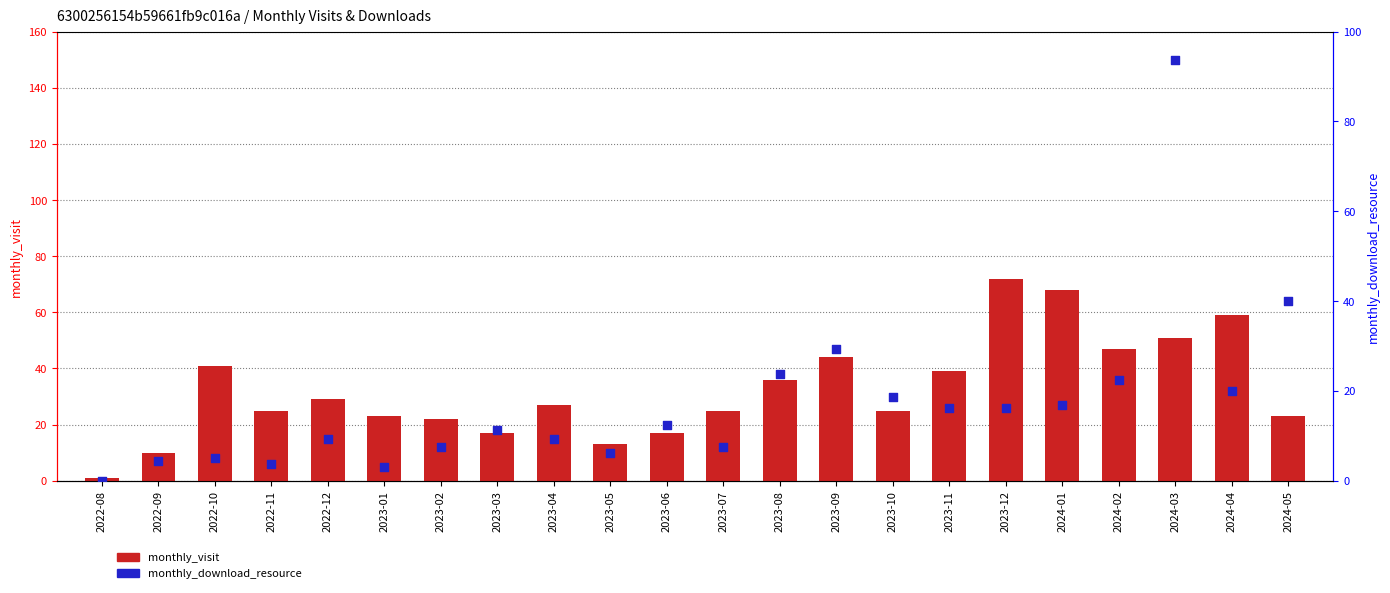

Which series has the largest total across all categories?

monthly_visit